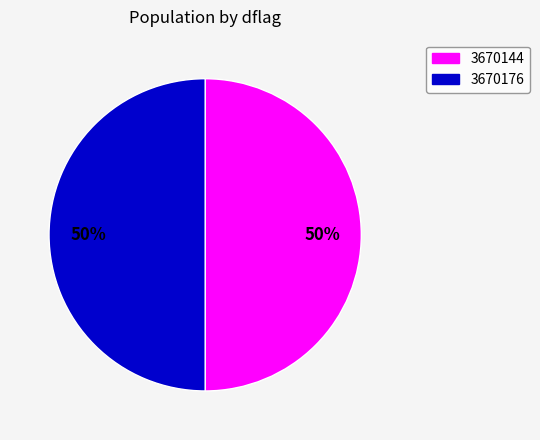

Is the sum of 3670176 and 3670144 greater than half?

Yes